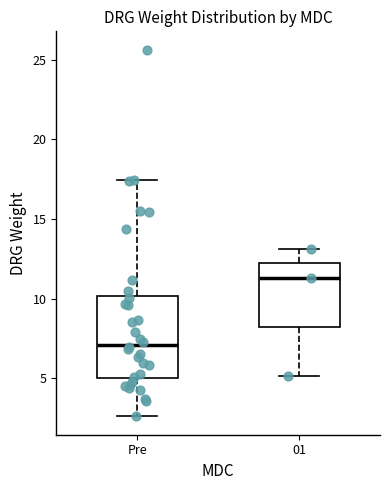

Which box is the tallest, from its lower edge to its upper edge?

Pre